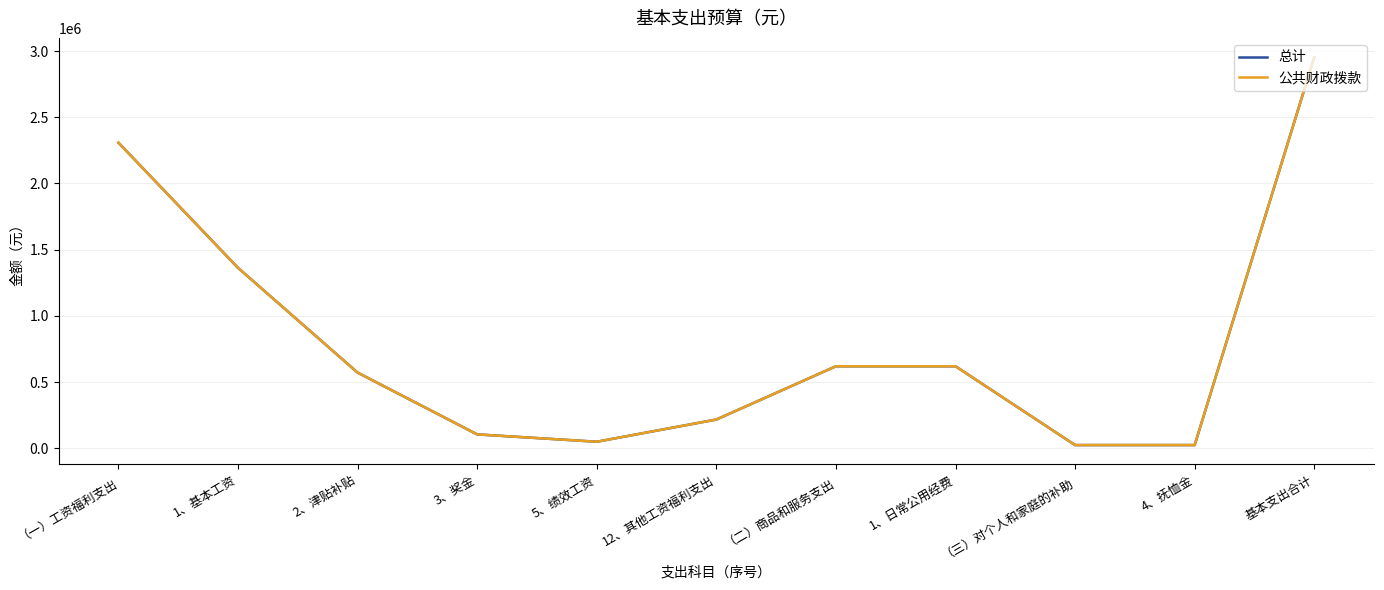

What is the sum of the 总计 values at 12、其他工资福利支出 and 基本支出合计?

3170691